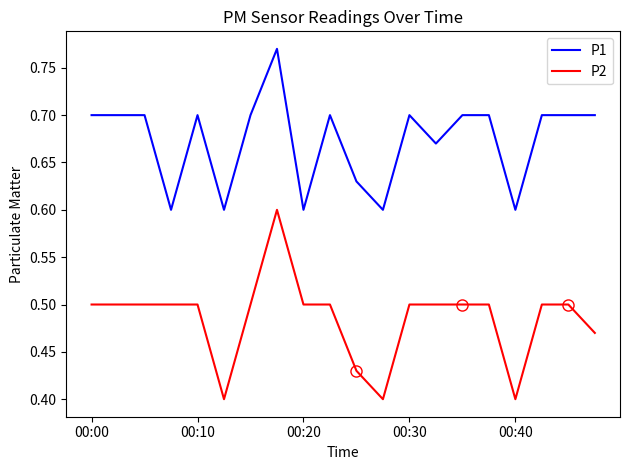

Is it true that P2 equals 0.1 at 5?

False